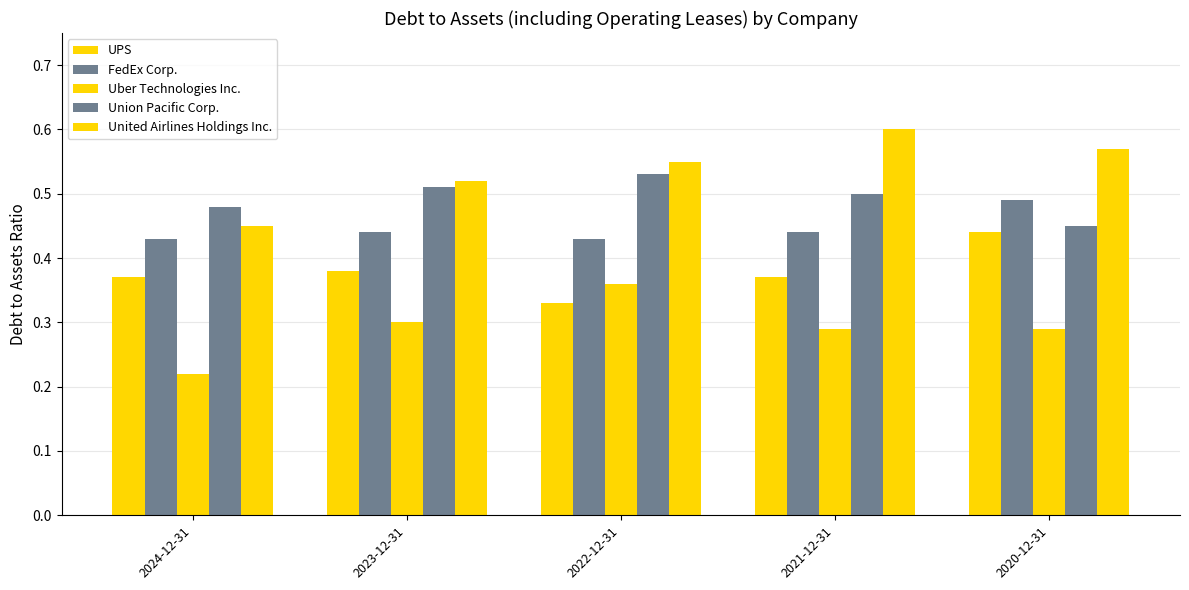

Which series changed the most between 2024-12-31 and 2020-12-31?

United Airlines Holdings Inc.